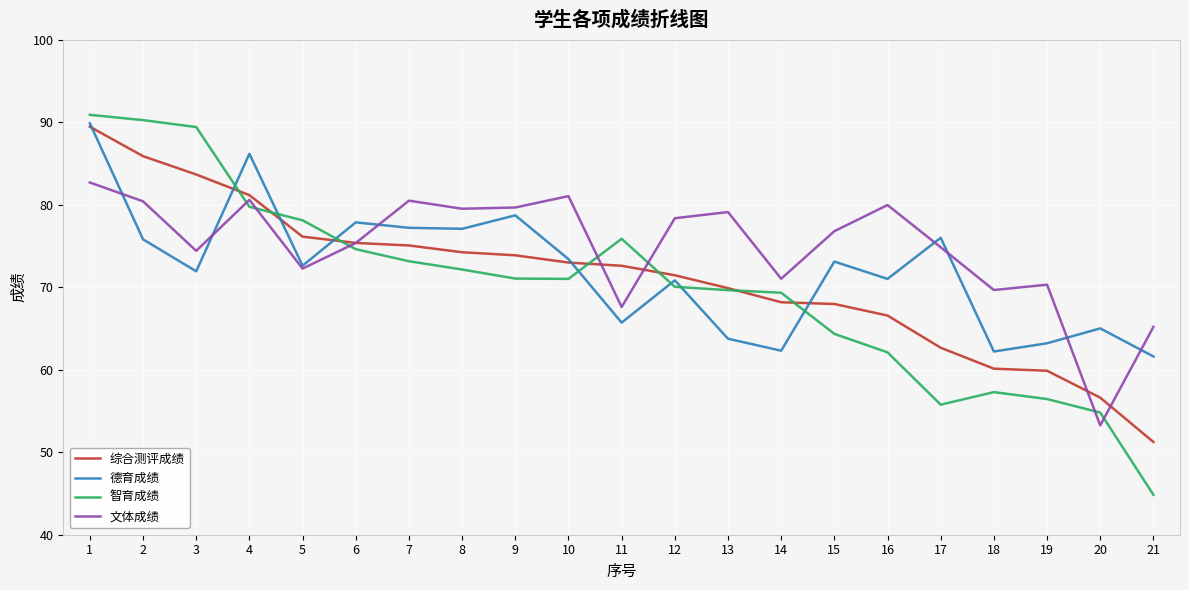

At which label does 综合测评成绩 reach its minimum?

21